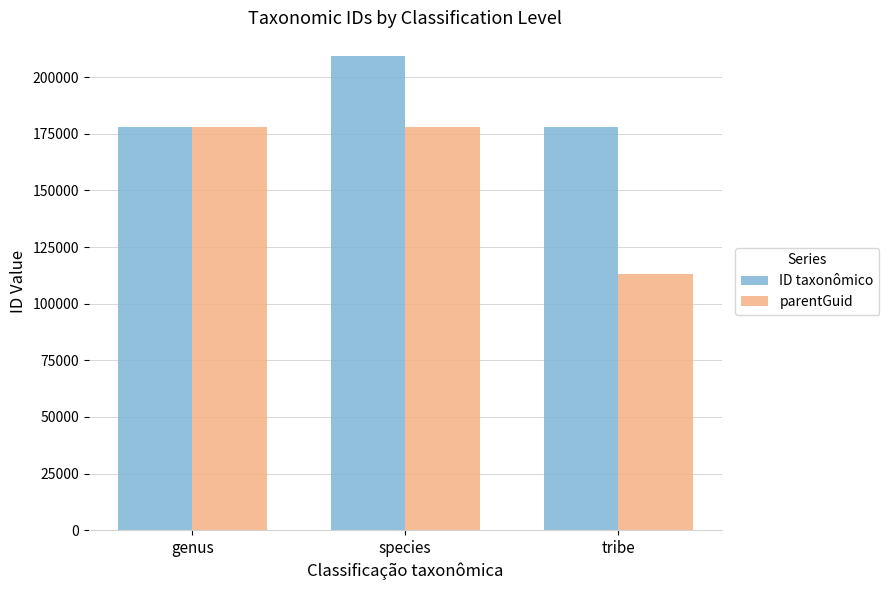

What is the sum of the parentGuid values at species and tribe?

291107